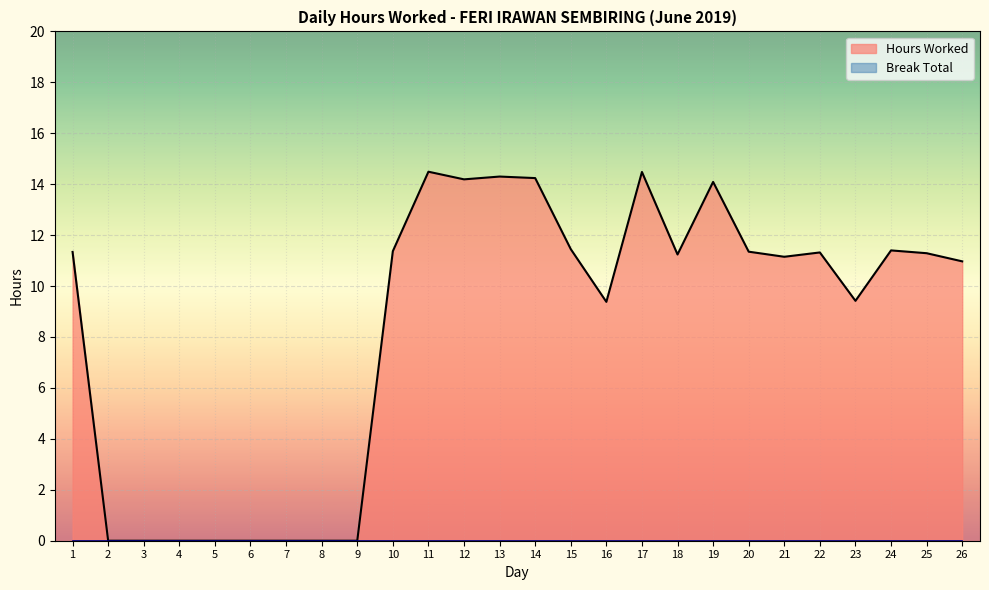

What is the change in value from 18 to 22?

+0.1